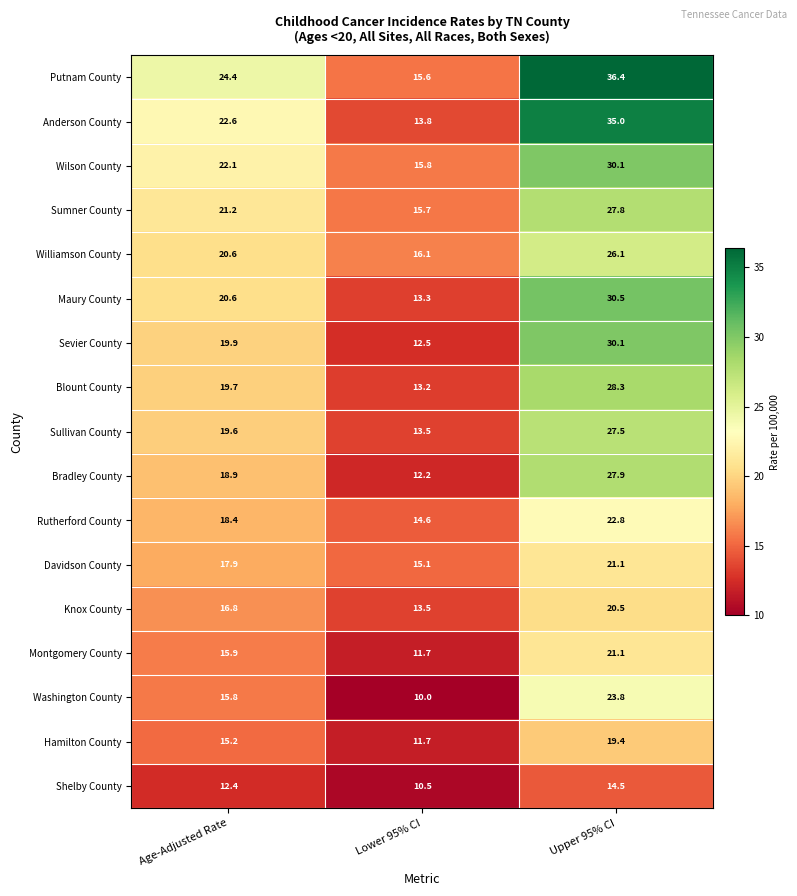

What is the difference between the highest and lowest values at Age-Adjusted Rate?

12.0